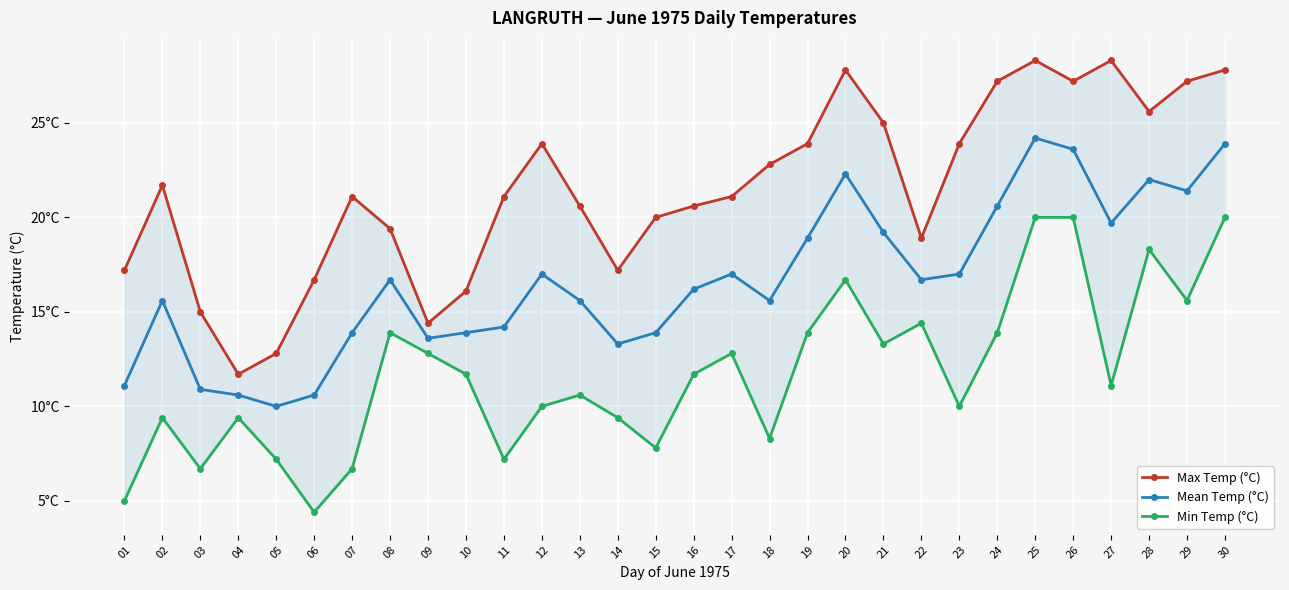

What is the average value of the Min Temp (°C) series?

11.7